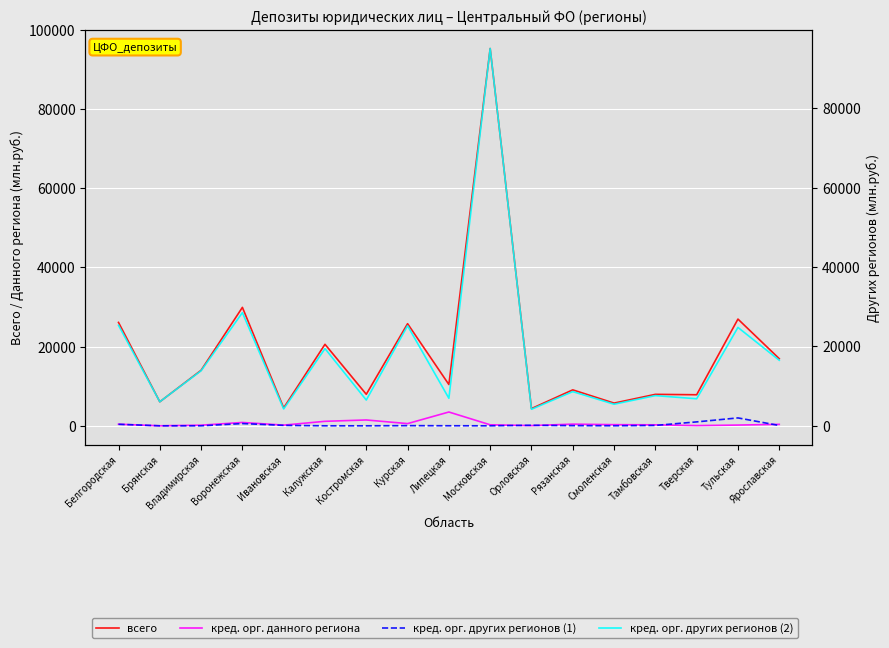

How many positive values does the кред. орг. других регионов (1) series have?

12